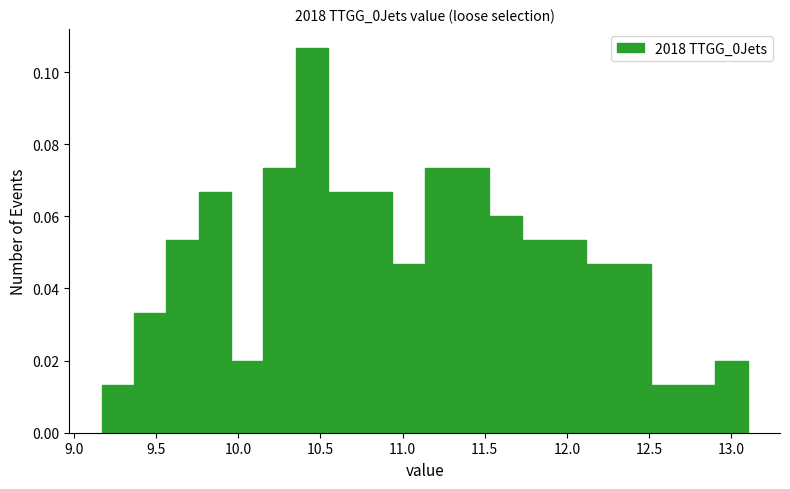

Around what value on the x-axis is the tallest bar? Give the approximate position of its centre, as read against the axis.

10.45